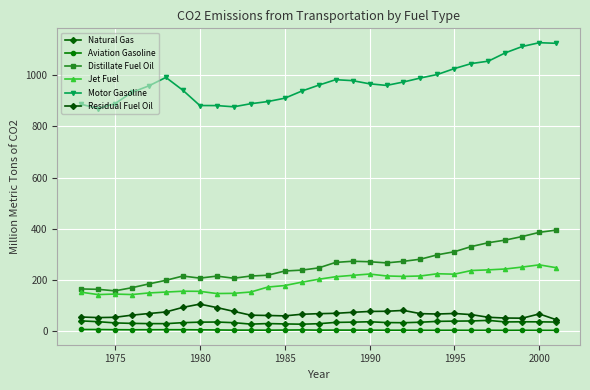

How many data points does each series have?

29